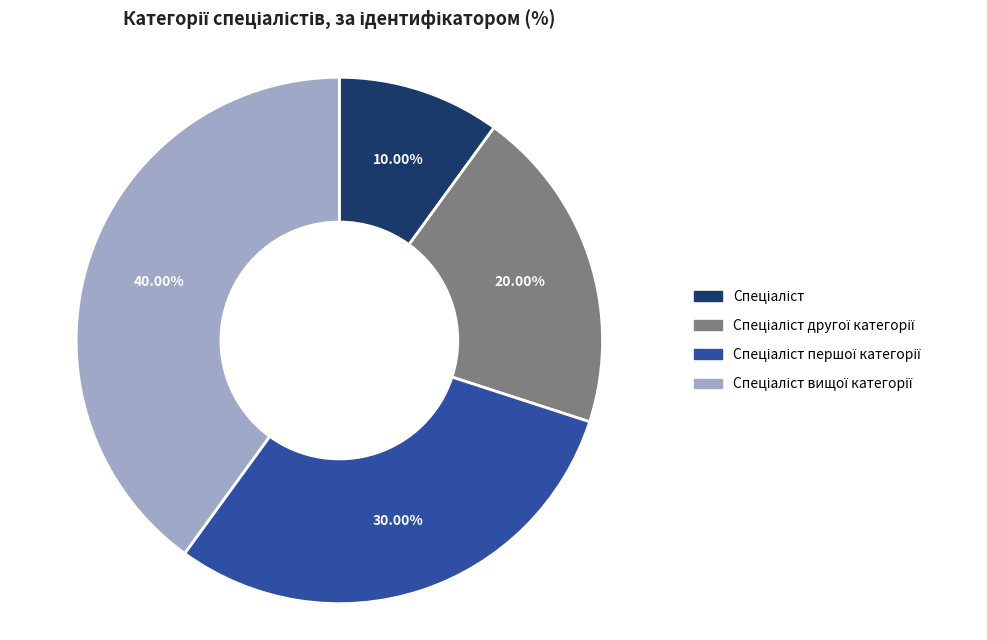

Is there any slice that represents more than half of the pie?

No